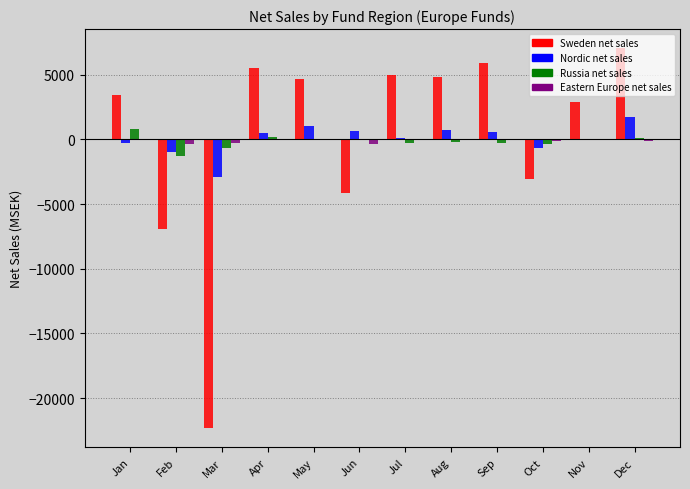

What is the highest value of the Russia net sales series?

808.3